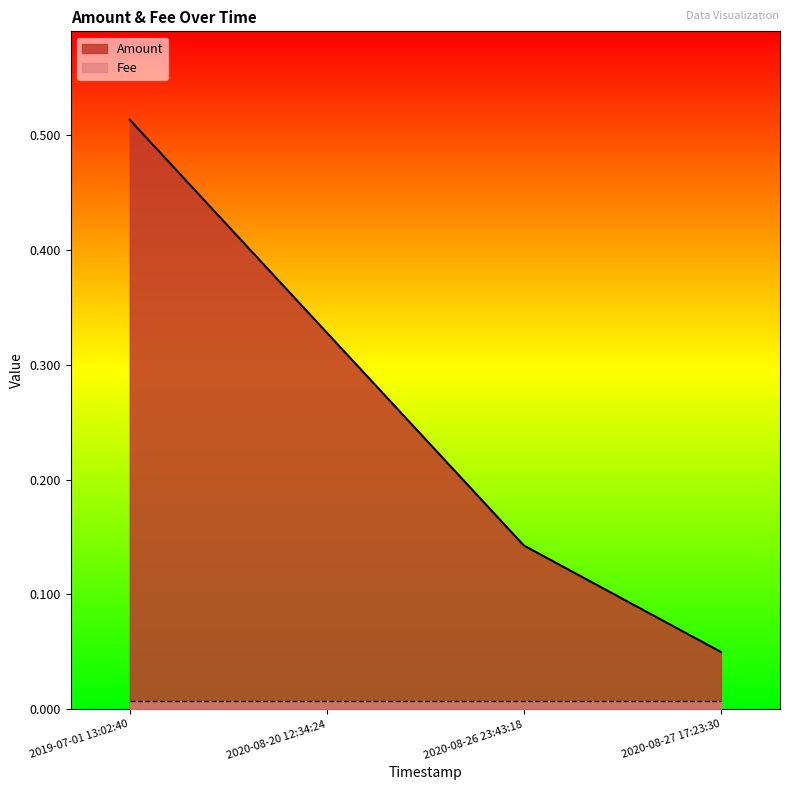

The value at 2019-07-01 13:02:40 is 0.5. True or false?

True